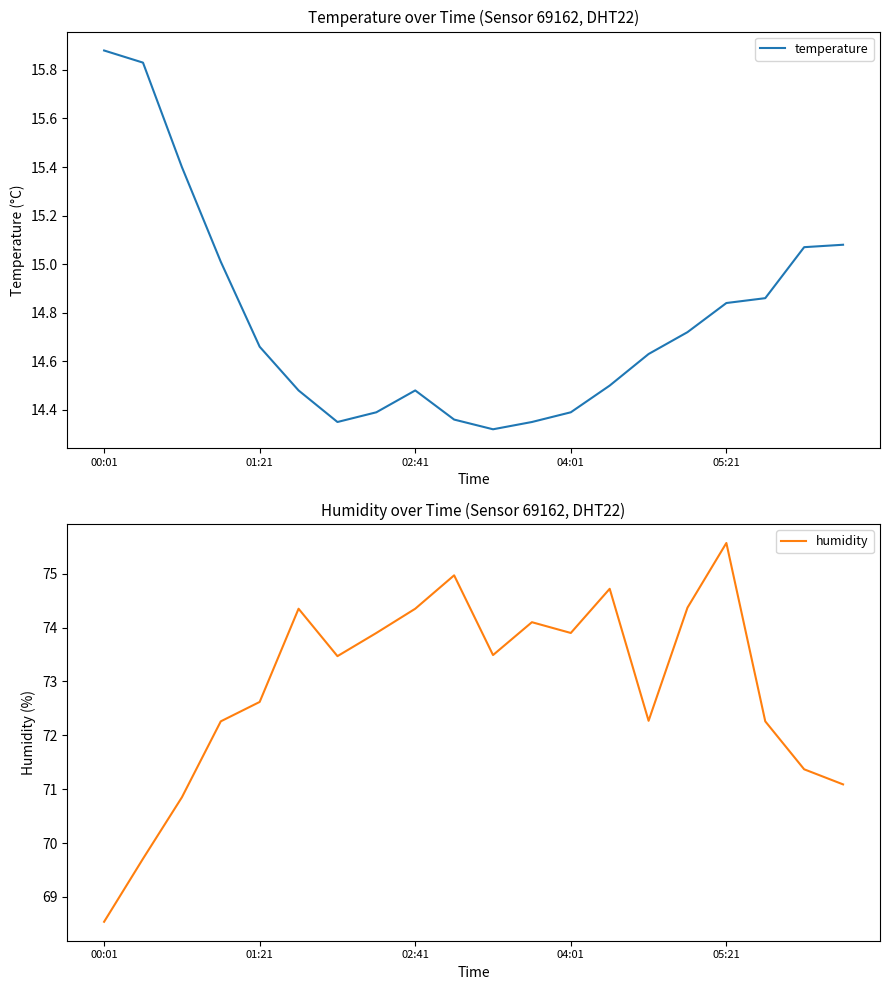

Which series has the widest spread of values?

humidity